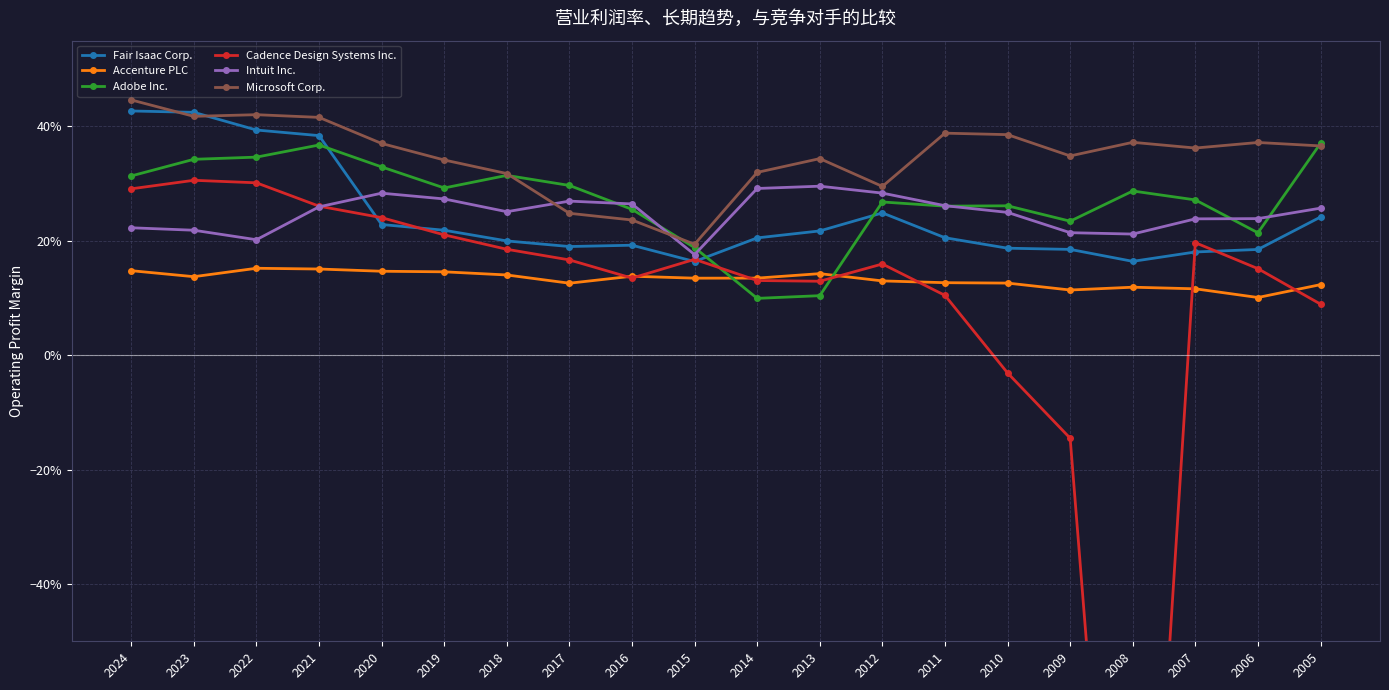

What are all the series names shown in the legend?

Fair Isaac Corp., Accenture PLC, Adobe Inc., Cadence Design Systems Inc., Intuit Inc., Microsoft Corp.